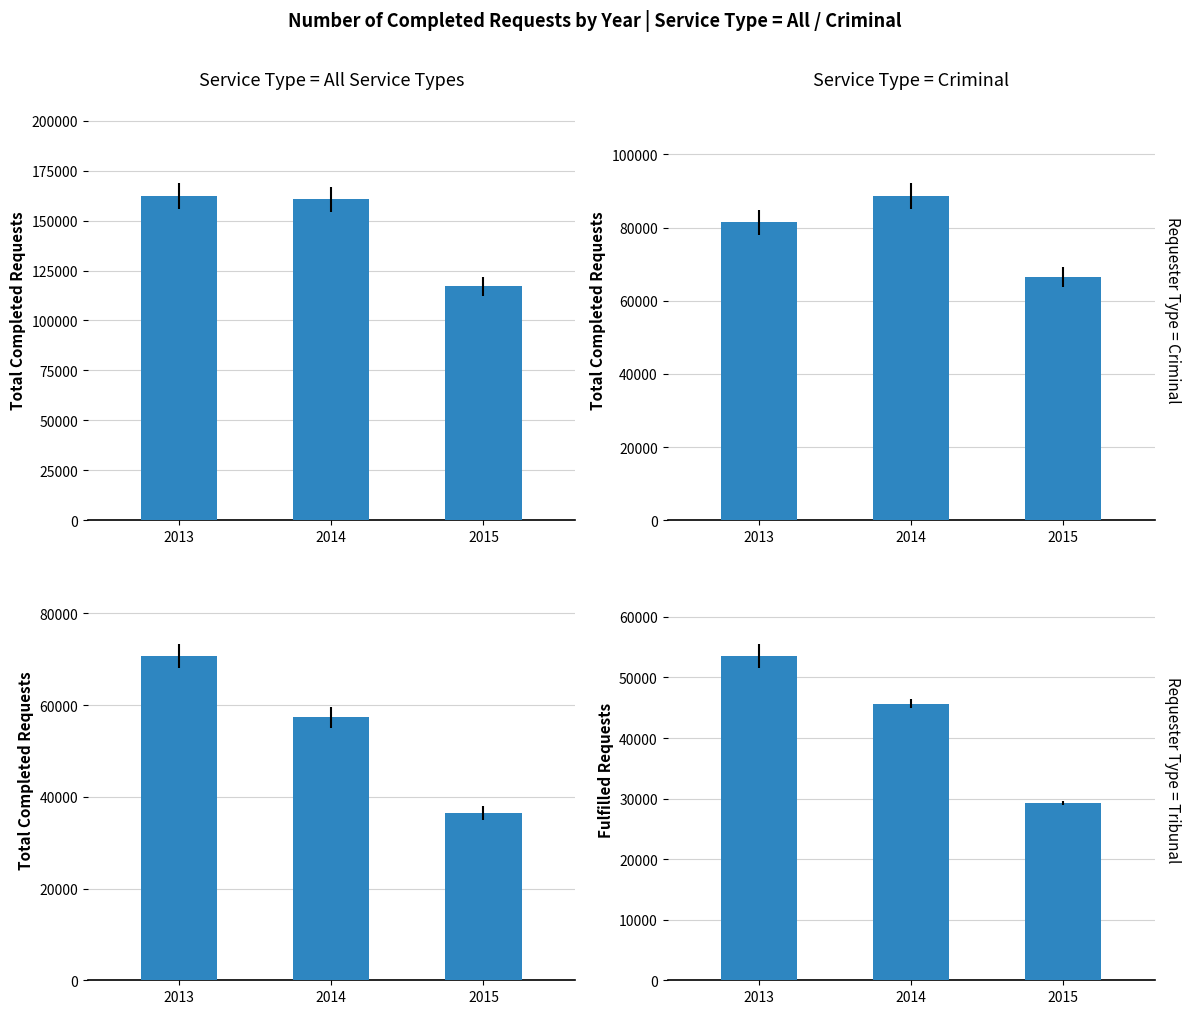

How many categories are shown in the chart?

3